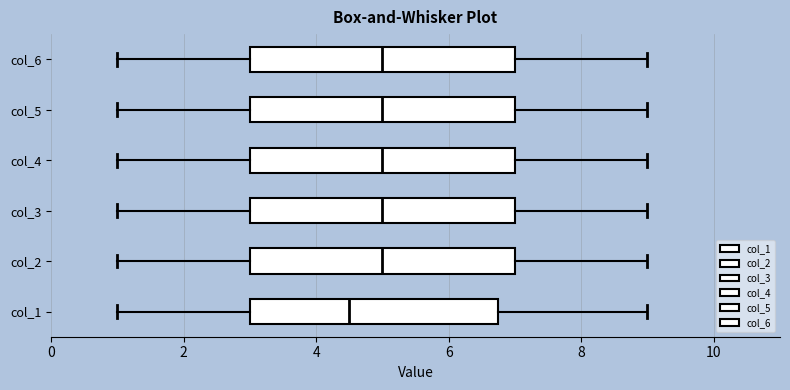

Reading bottom to top, transcribe this box plot: for each box, give where its median line is, the range the box spans, and where its two whiskers end, as read against the x-axis. The values are not printed on the chart, so give them approximately, as read against the axis.

col_1: median 4.6, box 3.0 to 6.8, whiskers 1.0 to 9.0
col_2: median 5.0, box 3.0 to 7.0, whiskers 1.0 to 9.0
col_3: median 5.0, box 3.0 to 7.0, whiskers 1.0 to 9.0
col_4: median 5.0, box 3.0 to 7.0, whiskers 1.0 to 9.0
col_5: median 5.0, box 3.0 to 7.0, whiskers 1.0 to 9.0
col_6: median 5.0, box 3.0 to 7.0, whiskers 1.0 to 9.0